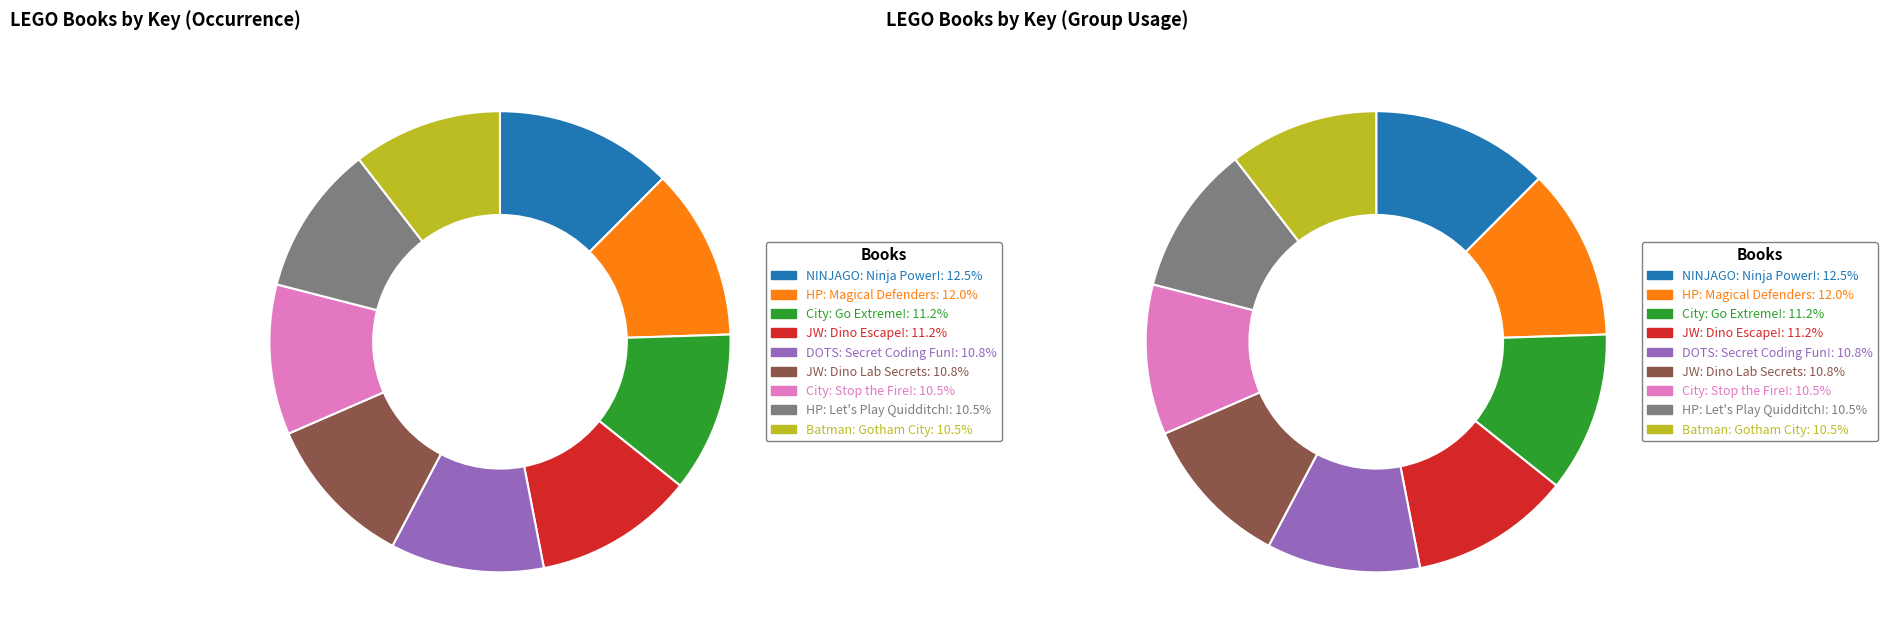

Is there any slice that represents more than half of the pie?

No